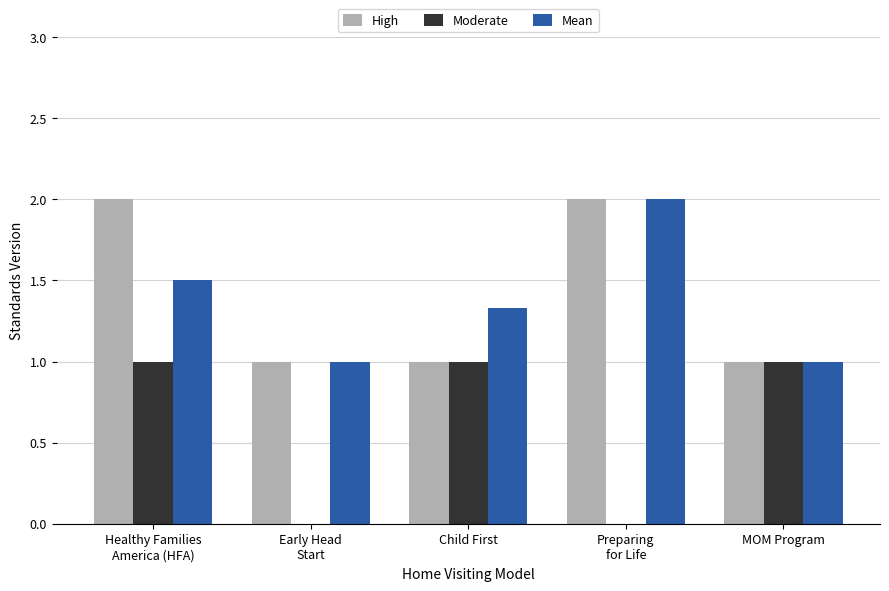

What value does the Moderate series have at MOM Program?

1.0